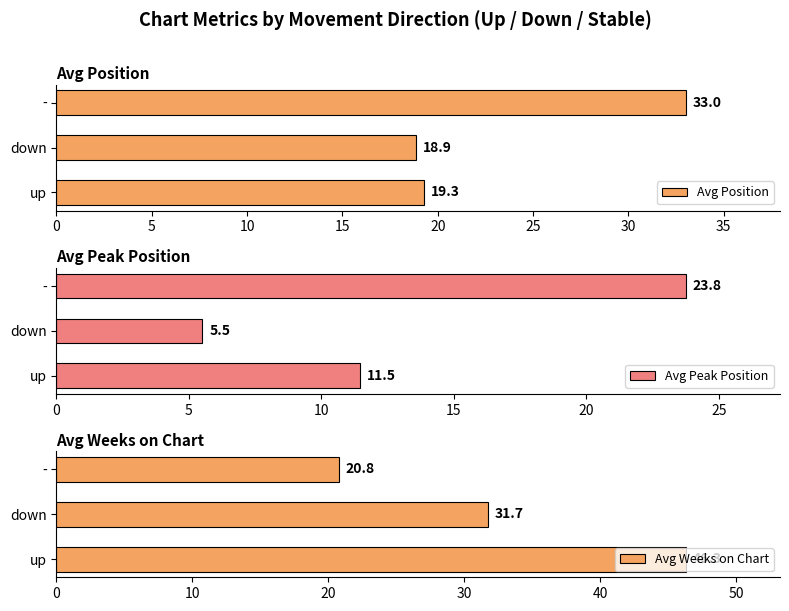

How many groups of bars are there?

3